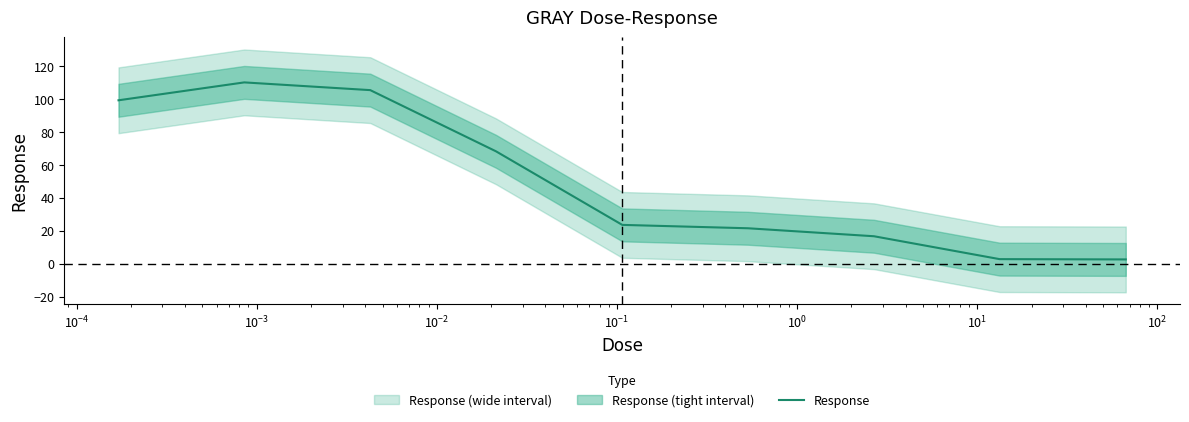

What is the difference between the maximum and minimum values?

107.6